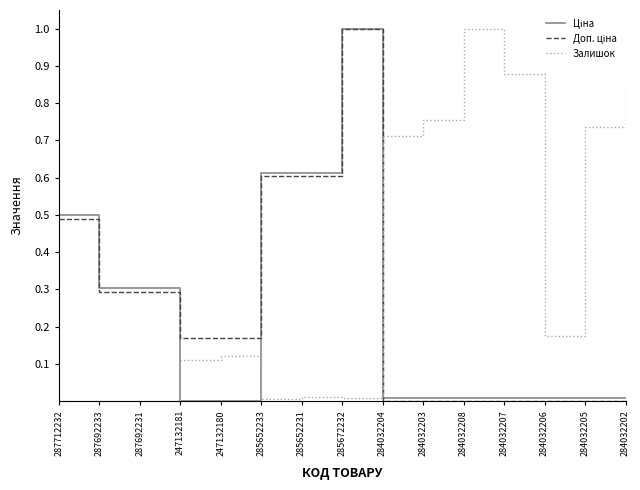

How many lines are shown in the chart?

3